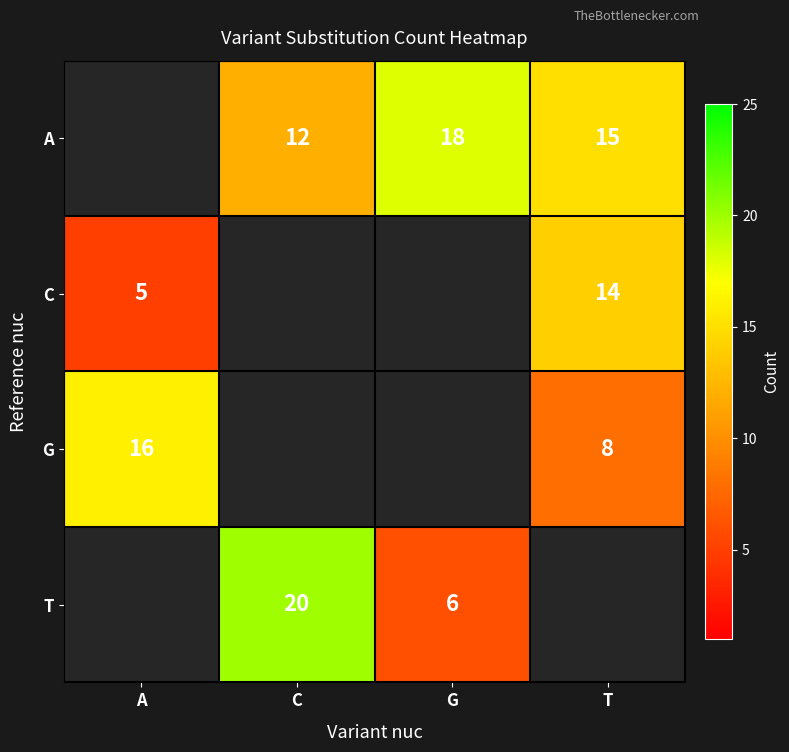

True or false: C has a value of 9 at T.

False